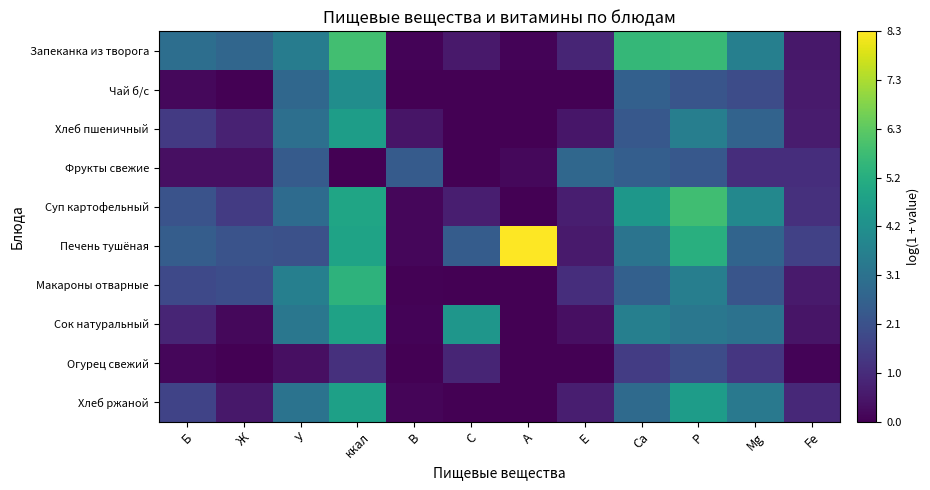

Between Р and Fe, which is larger?

Р